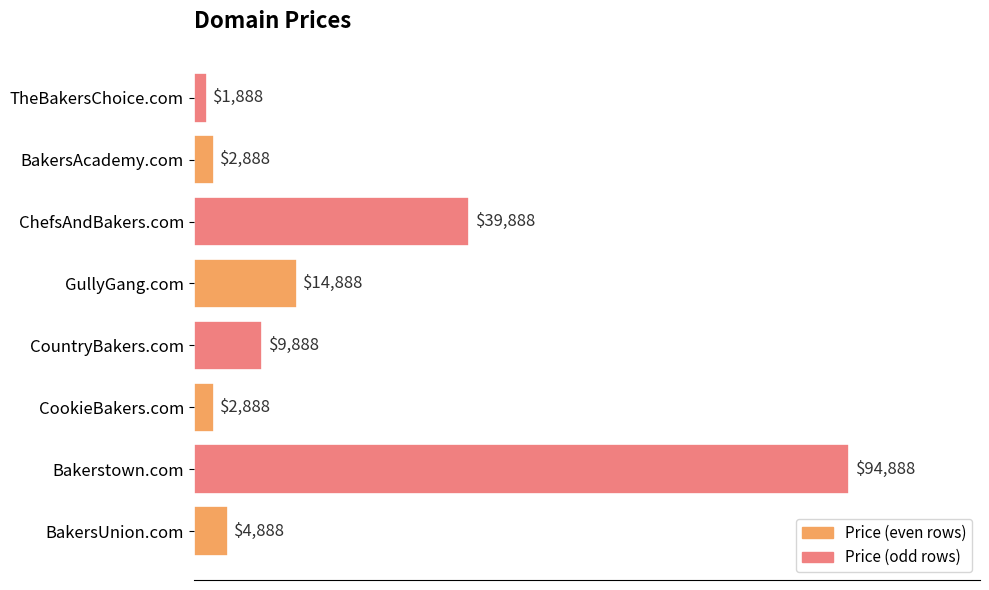

At which category does the chart reach its minimum across all series?

TheBakersChoice.com